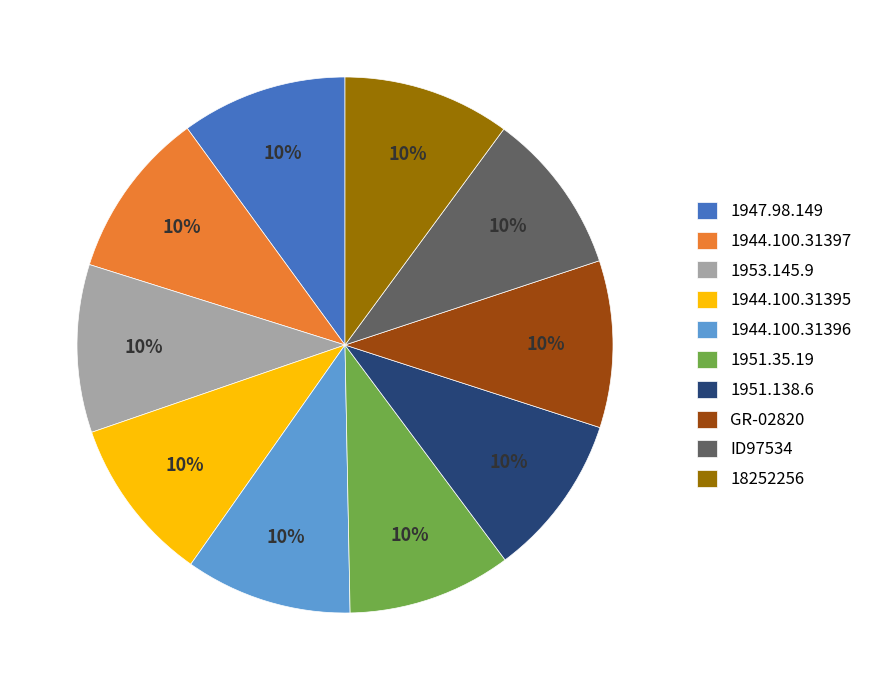

To the nearest percent, what is the combined percentage of 1947.98.149 and GR-02820?

20%